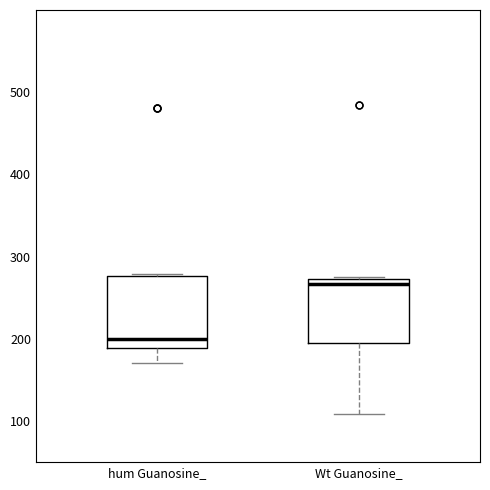

Which box's median line is the highest?

Wt Guanosine_